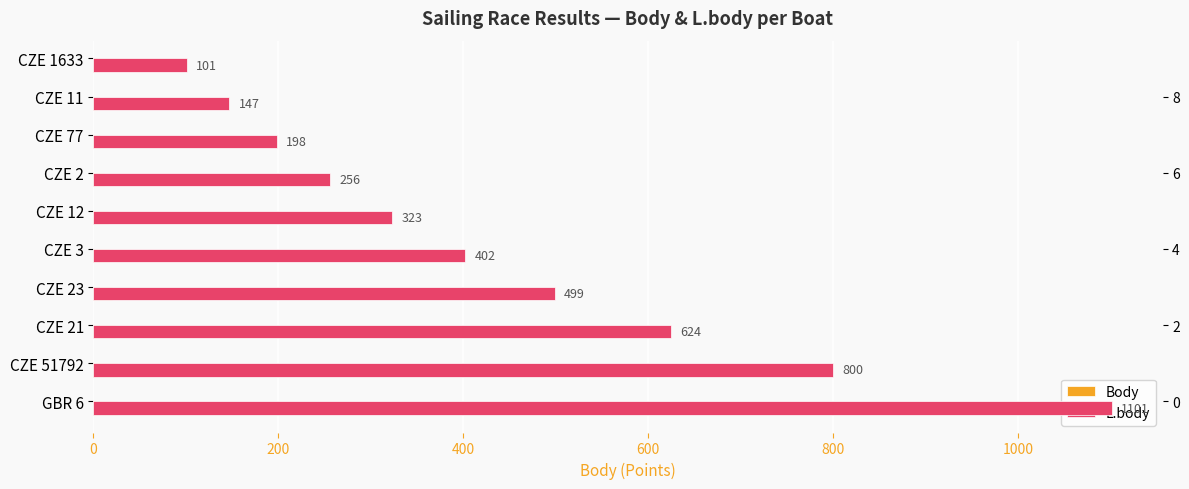

How many data points does each series have?

10